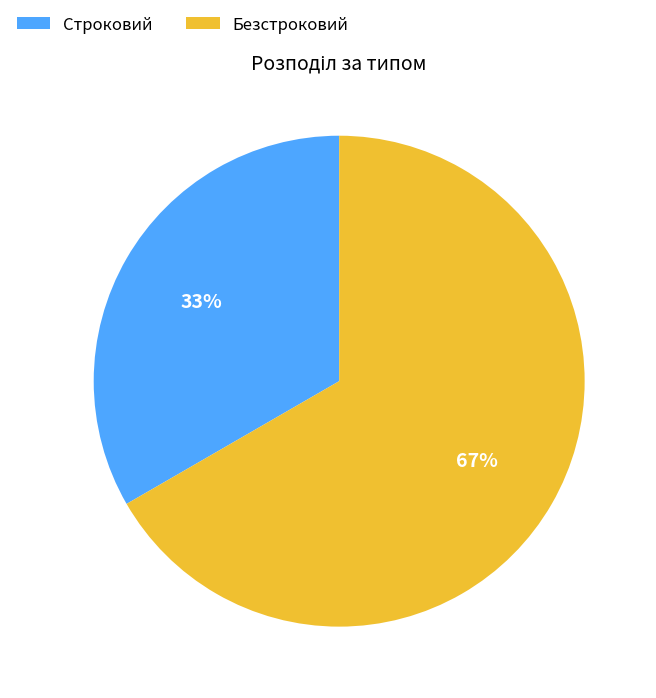

How many segments does this pie chart have?

2